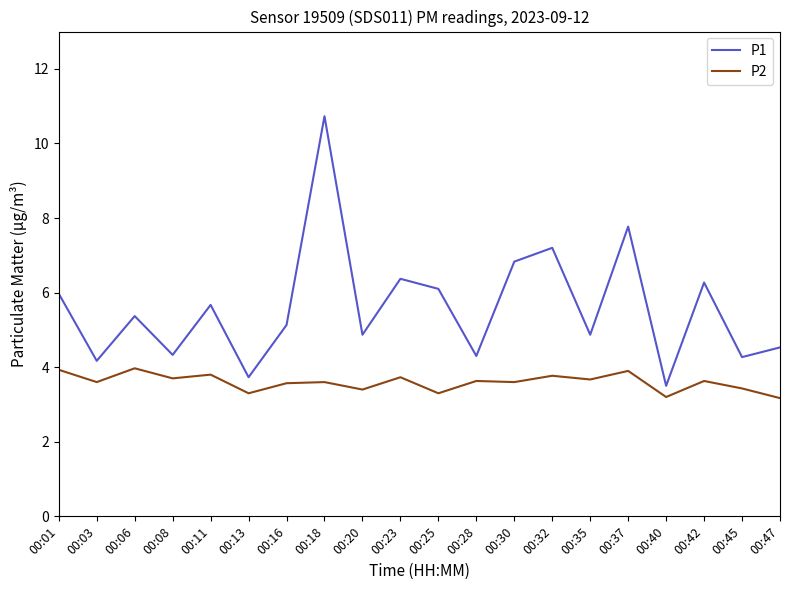

True or false: P2 and P1 intersect in this chart.

False